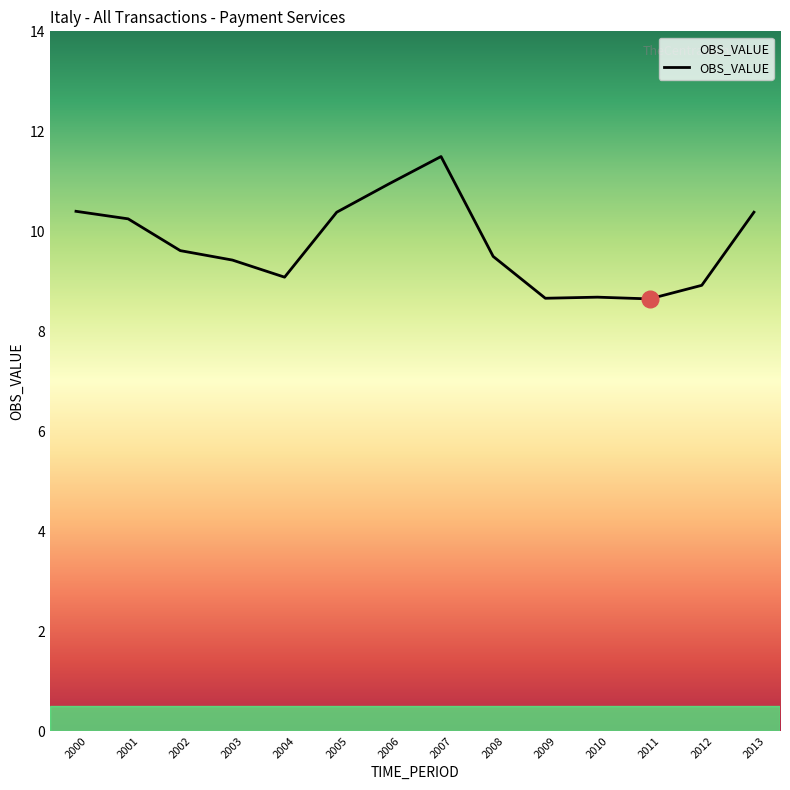

What is the change in value from 2005 to 2007?

+1.1